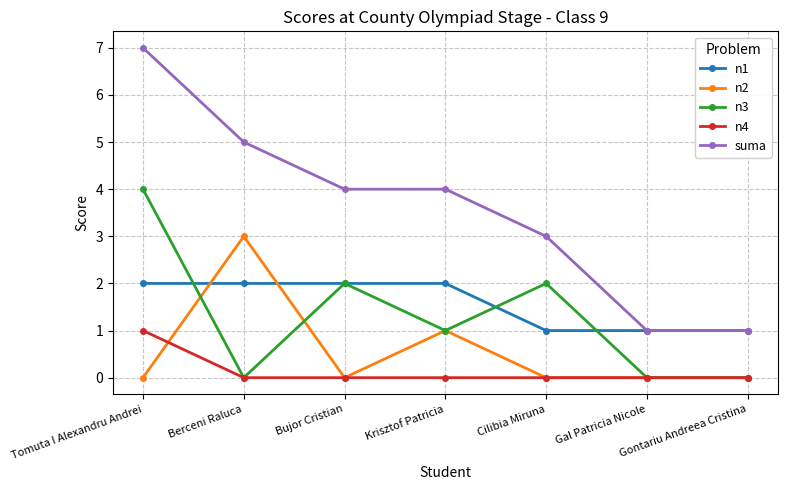

What position from the left is Gontariu Andreea Cristina?

7